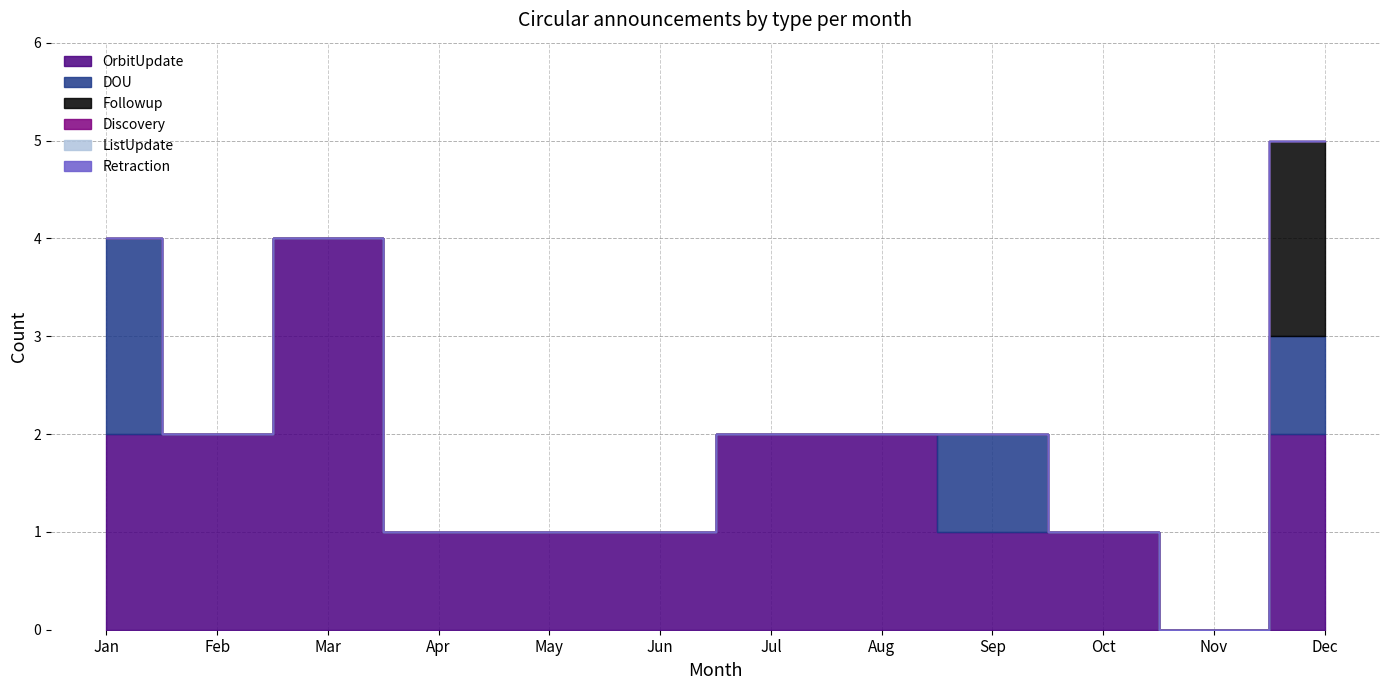

True or false: DOU and Discovery cross at least once.

False